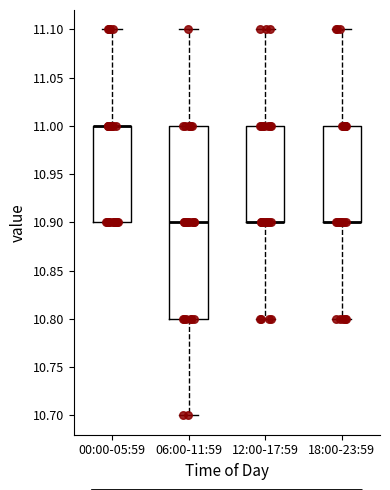

Where does the upper whisker of the box for 06:00-11:59 end on the y-axis? The values are not printed on the chart, so give them approximately, as read against the axis.

11.1